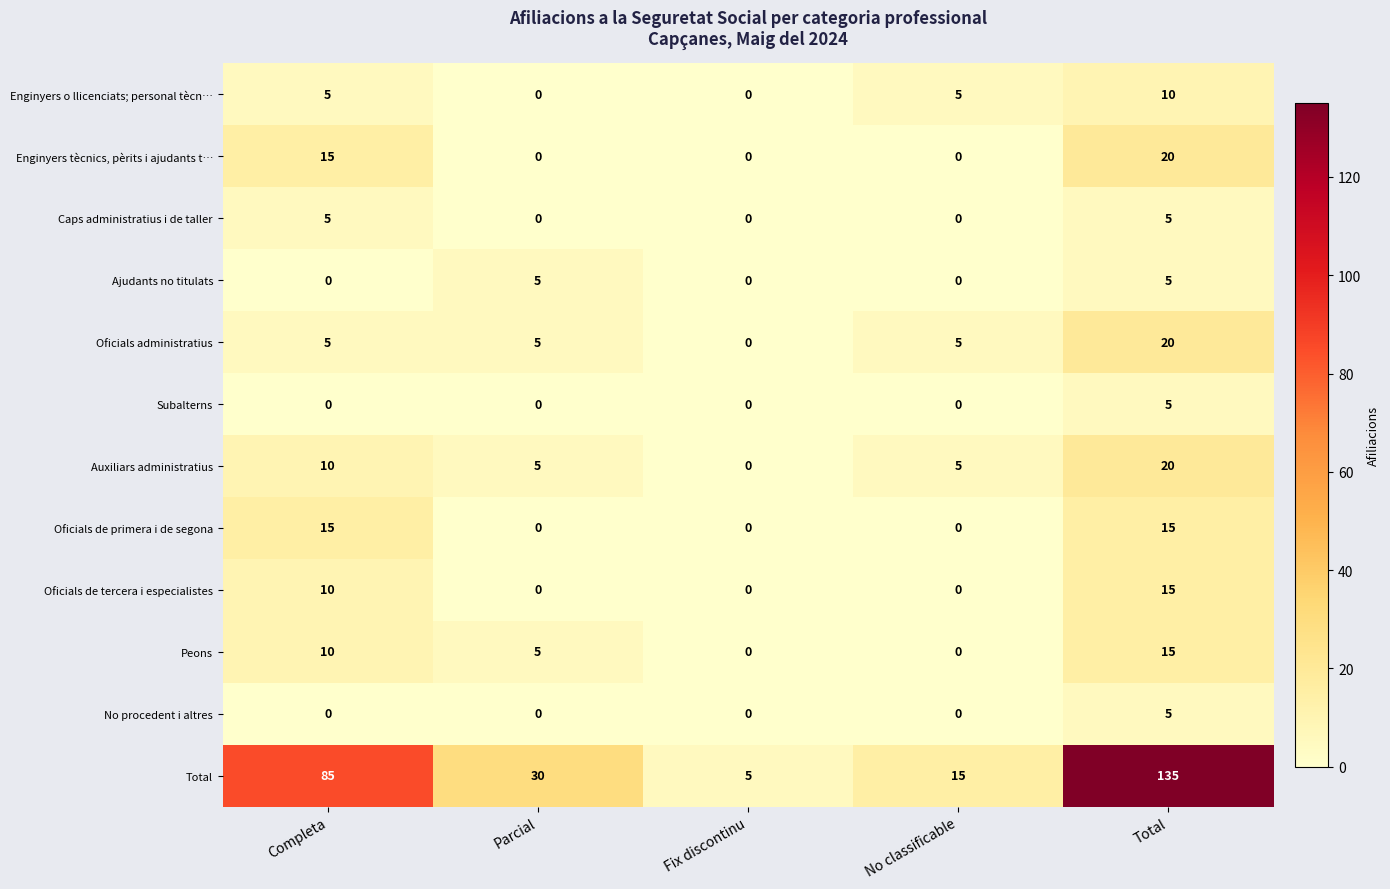

What is the difference between the highest and lowest values at Fix discontinu?

5